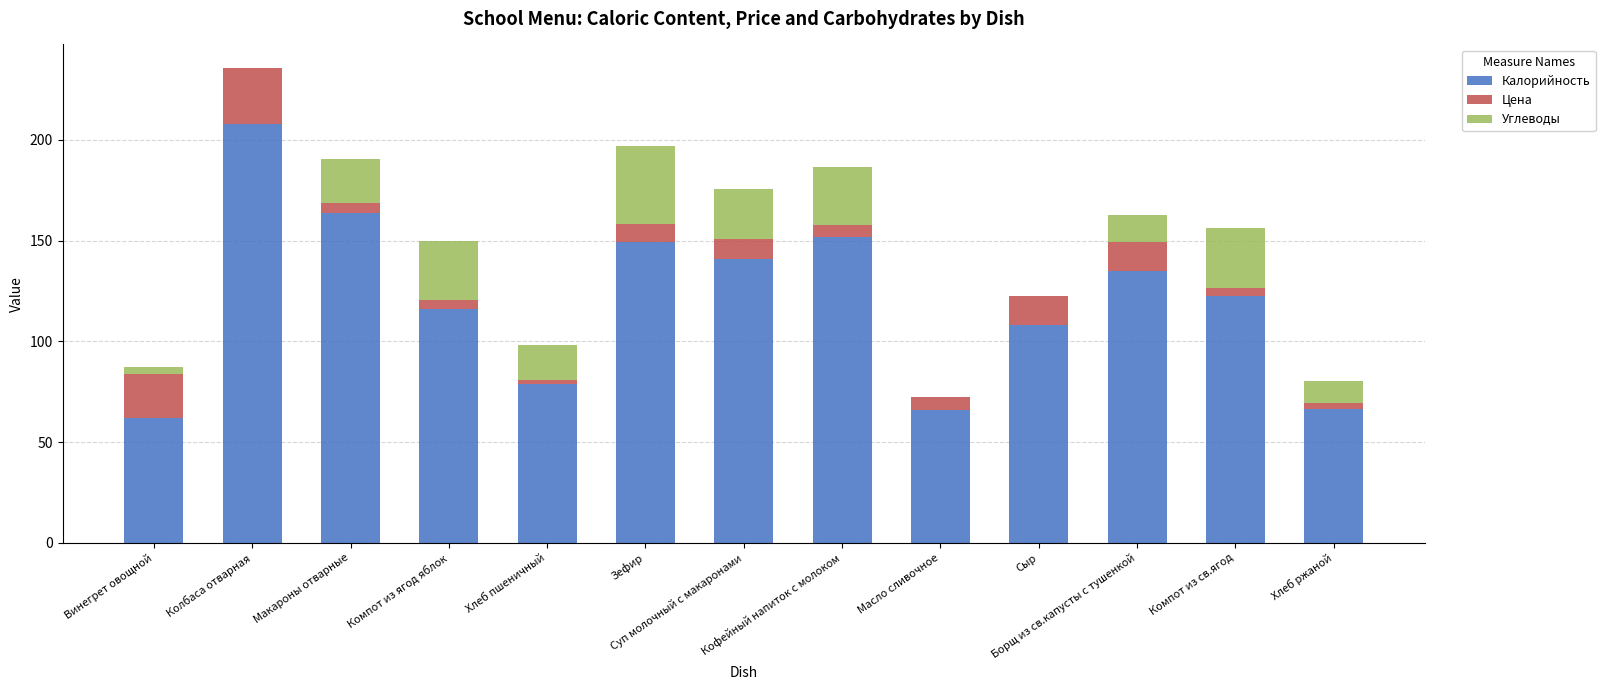

What are all the series names shown in the legend?

Калорийность, Цена, Углеводы